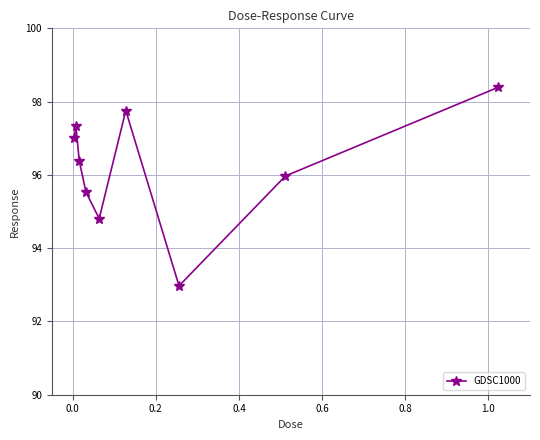

What is the difference between the maximum and minimum values?

5.4